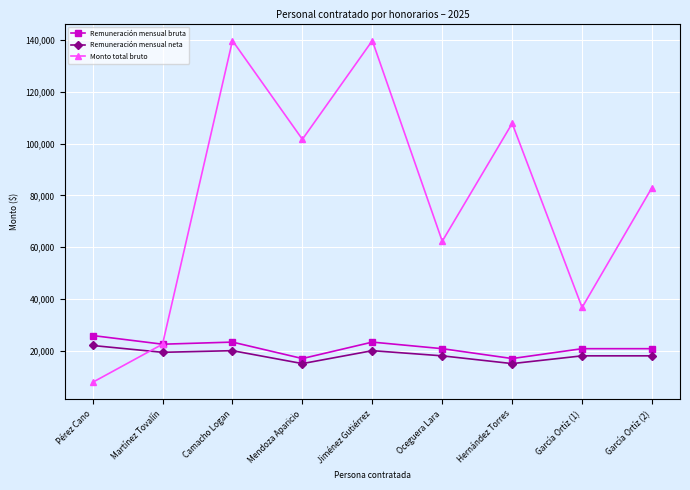

What is the smallest value displayed?

7756.4